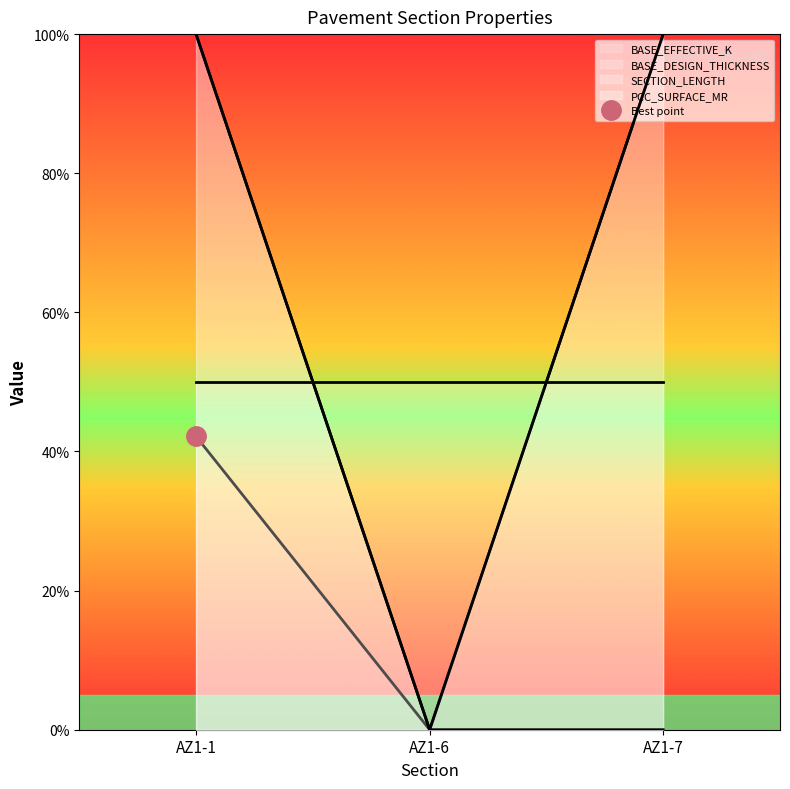

How many data points does each series have?

3